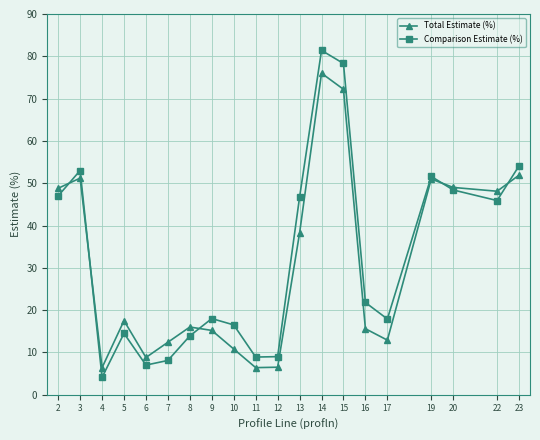

The Comparison Estimate (%) series shows 3.4 at 12. True or false?

False